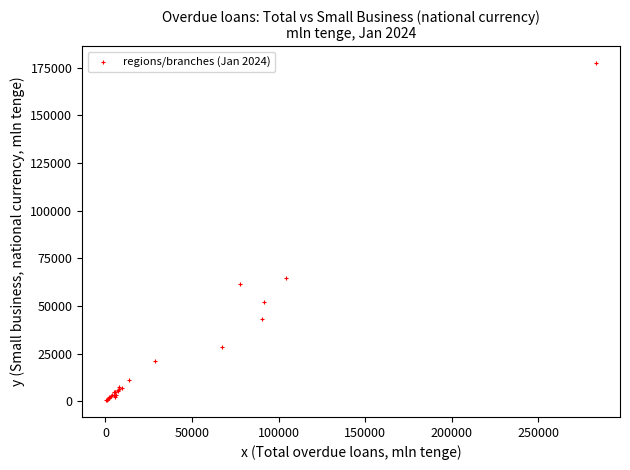

What Y value in the scatter plot is closest to 88961?

64892.1